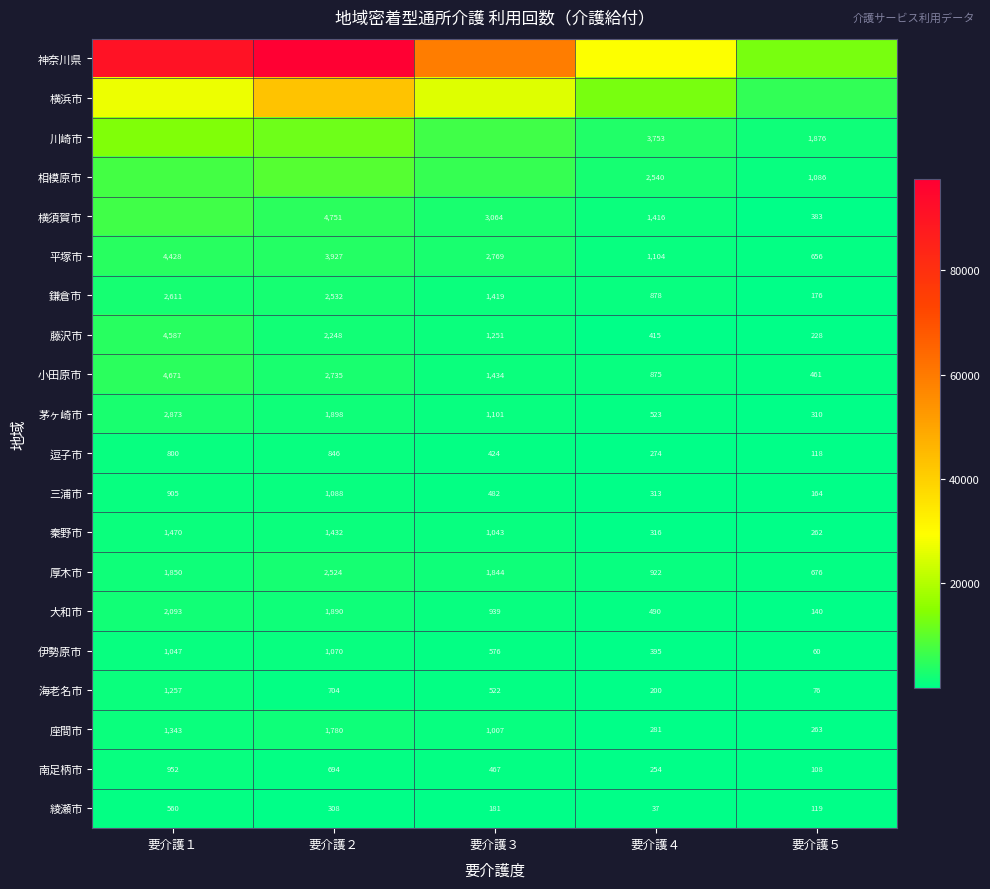

Rank the categories by 海老名市 value from lowest to highest.

要介護５, 要介護４, 要介護３, 要介護２, 要介護１